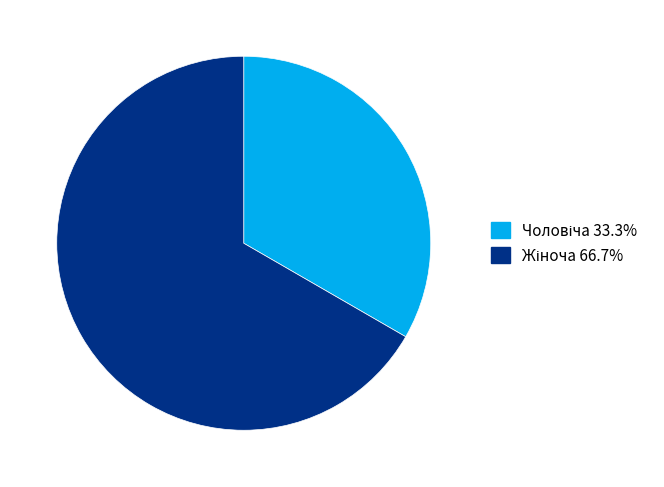

How many slices are in this pie chart?

2